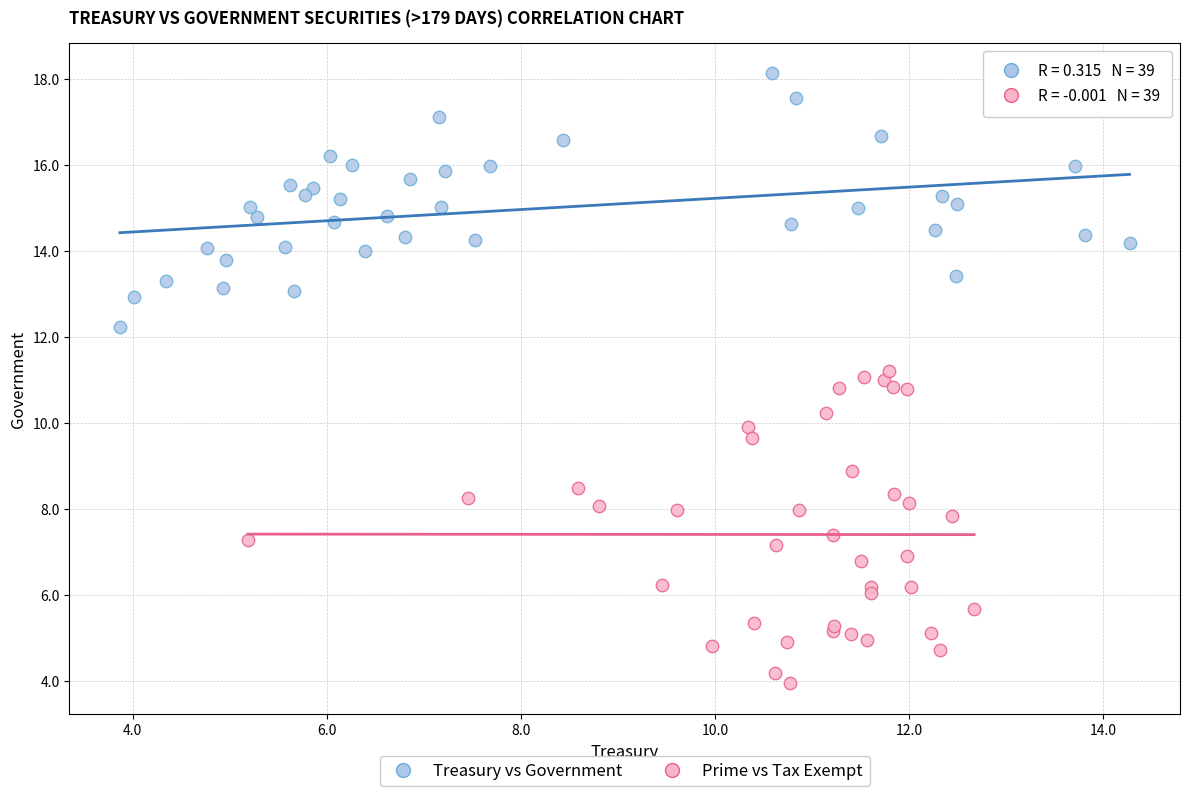

Which series contains the lowest Y value?

Prime vs Tax Exempt